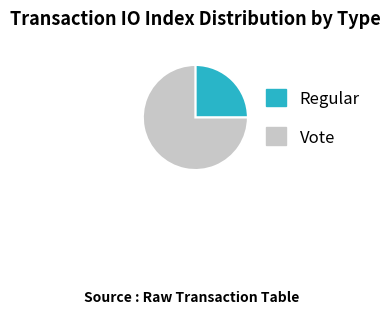

Is there a majority slice in this chart?

Yes